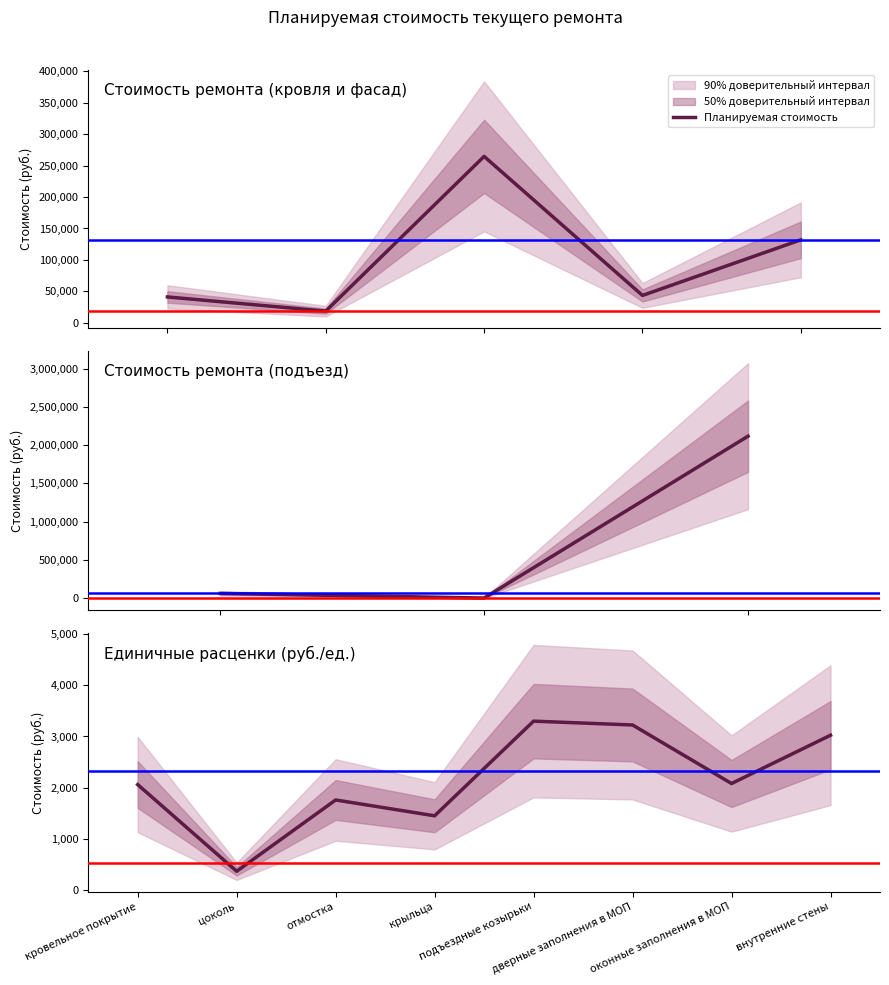

Read the value at внутренние стены.

3024.4